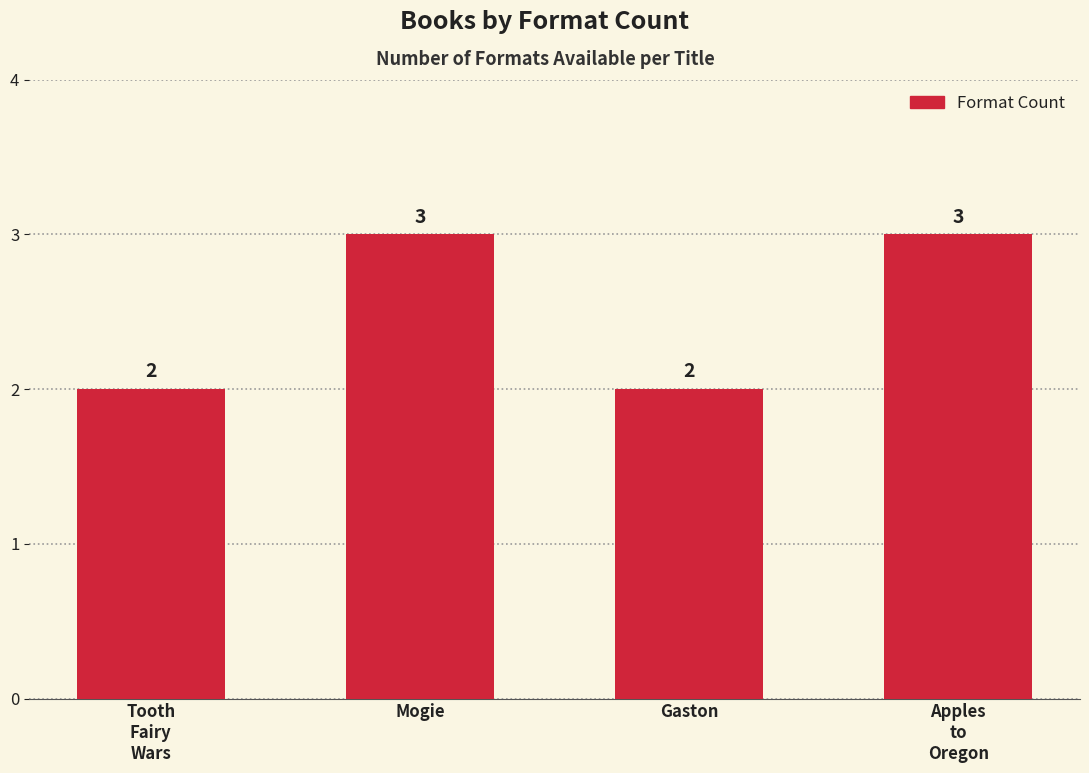

Between Mogie and Tooth
Fairy
Wars, which is larger?

Mogie